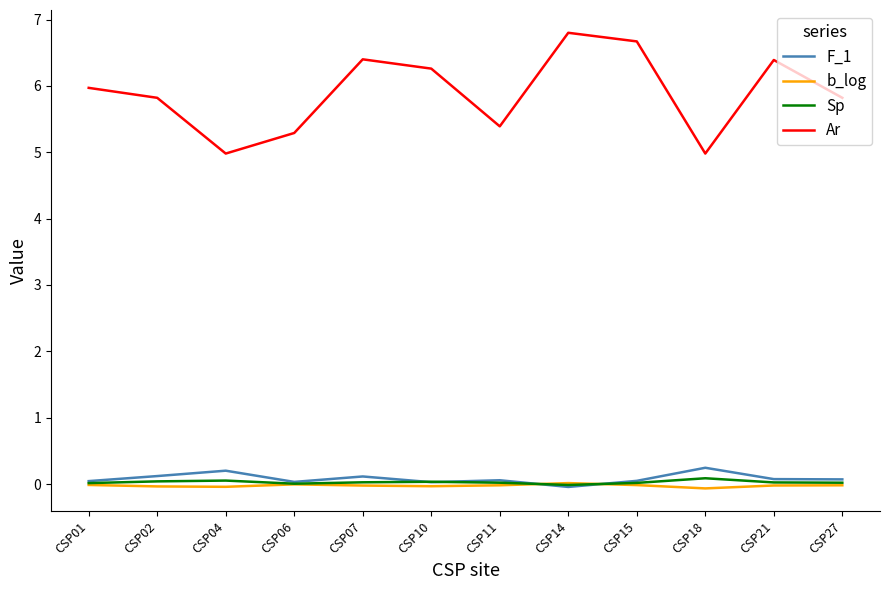

Which series has the largest total across all categories?

Ar